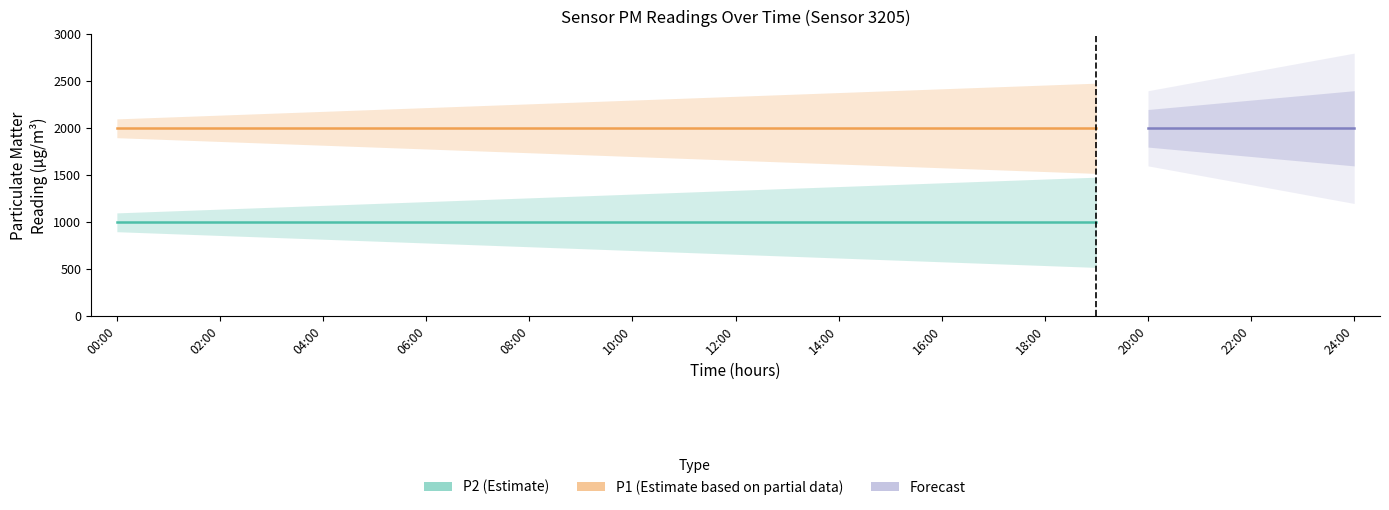

What is the label of the 14th point from the left?

13:00